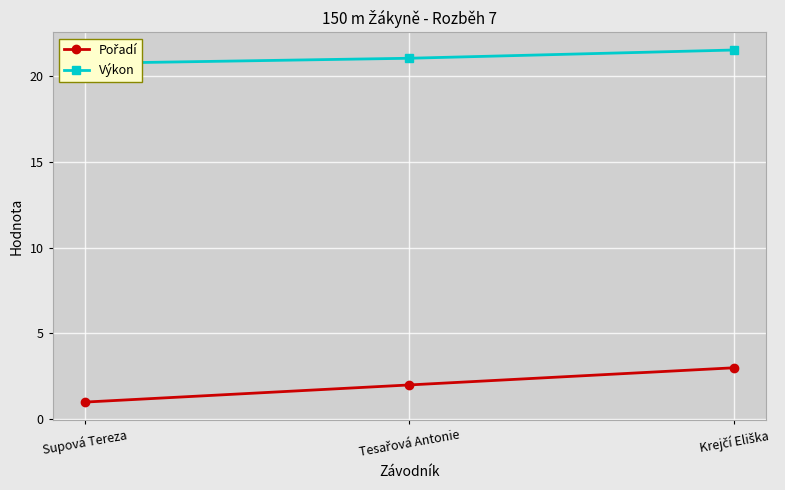

What is the label of the 1st point from the right?

Krejčí Eliška